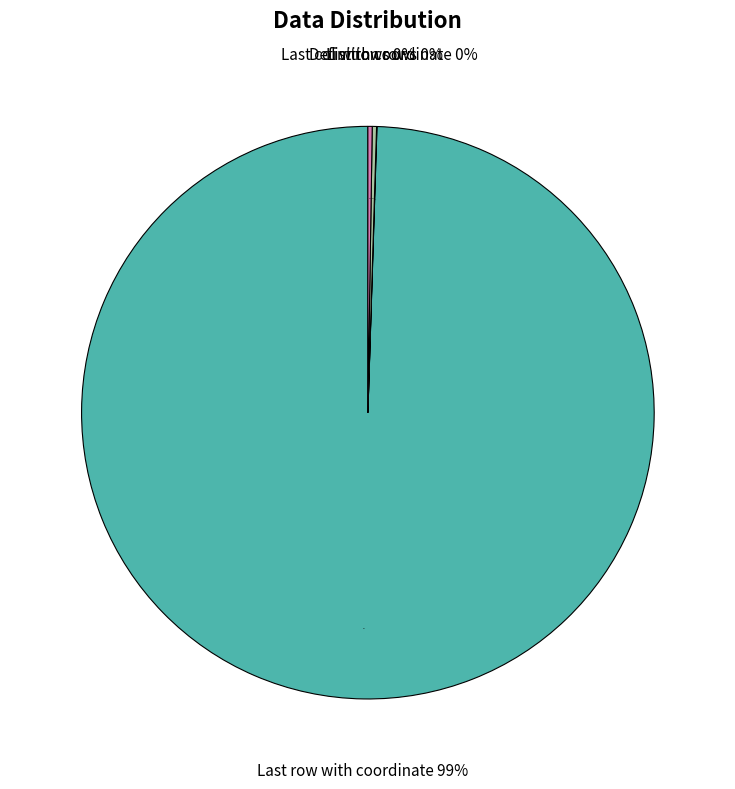

Is there any slice that represents more than half of the pie?

Yes